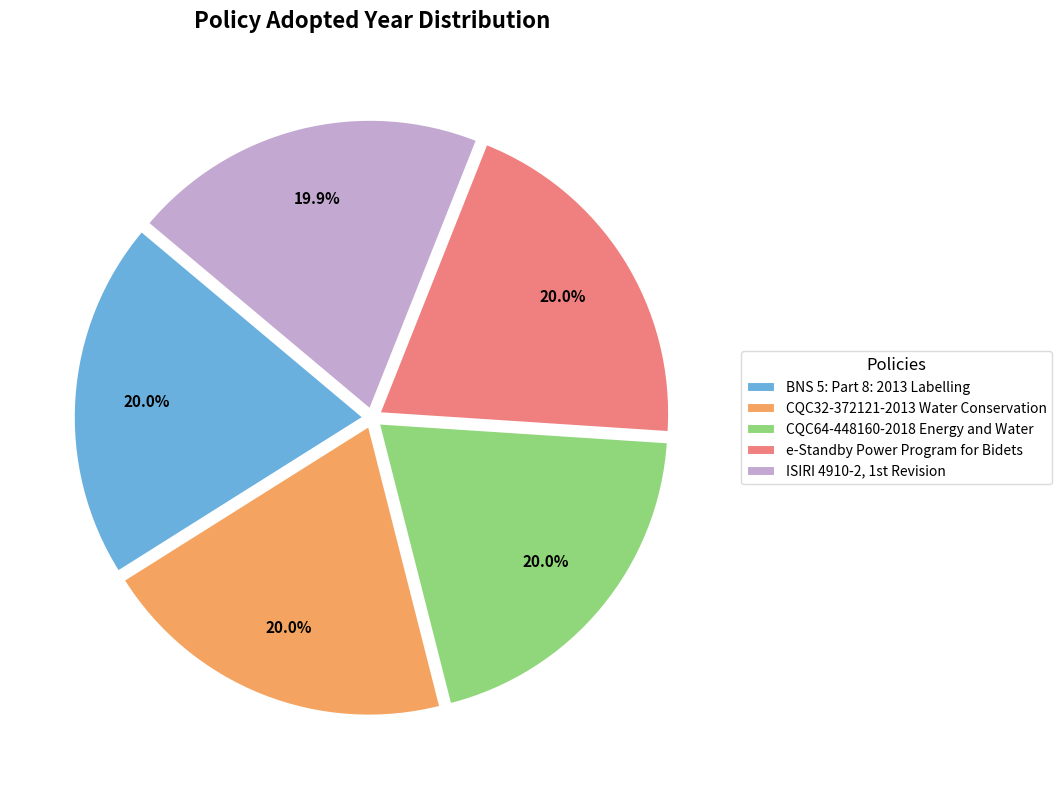

Does e-Standby Power Program for Bidets represent more than half of the total?

No